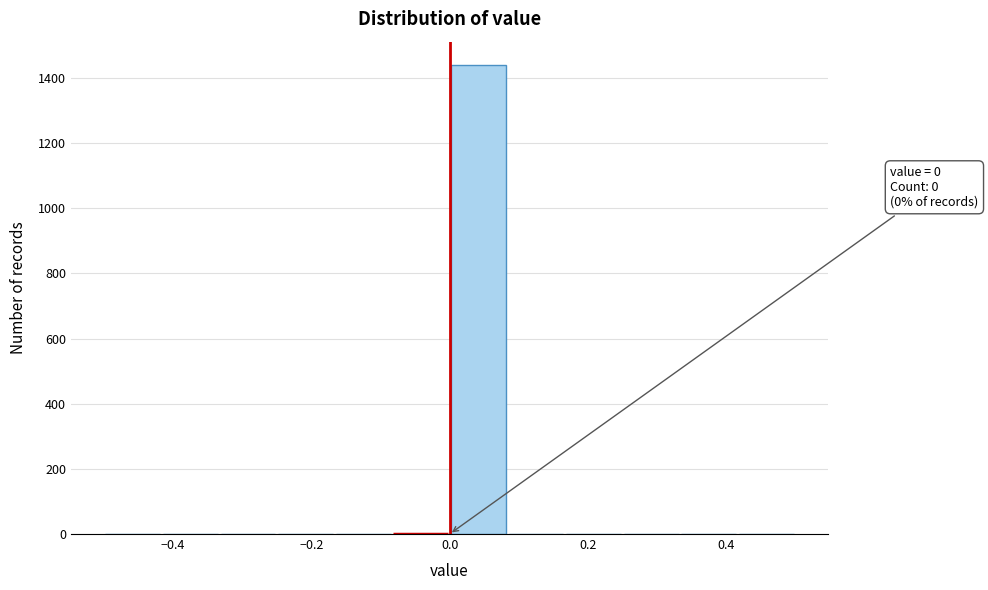

Which range on the x-axis has the tallest bar?

0.00 to 0.08